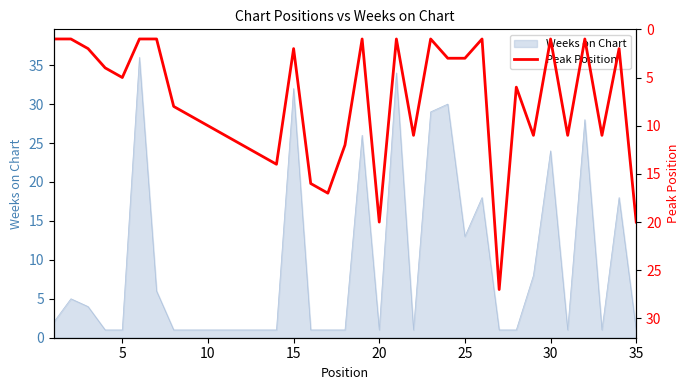

What is the difference between the second highest and minimum values?

19